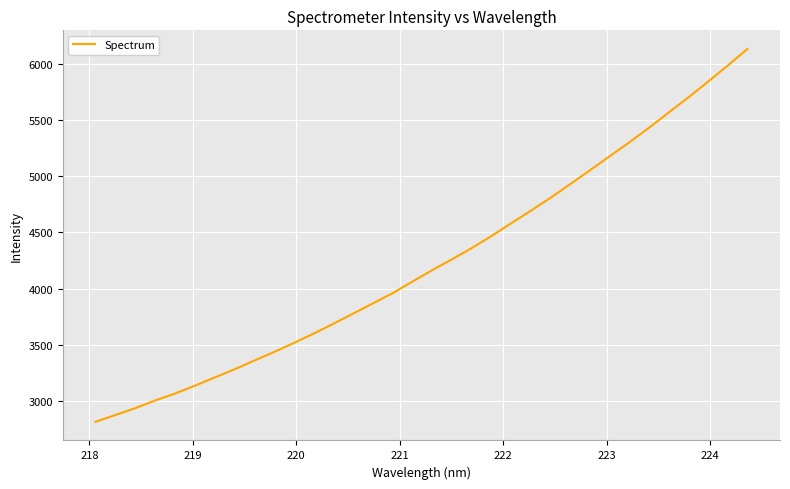

What is the difference between the maximum and minimum values?

3314.3